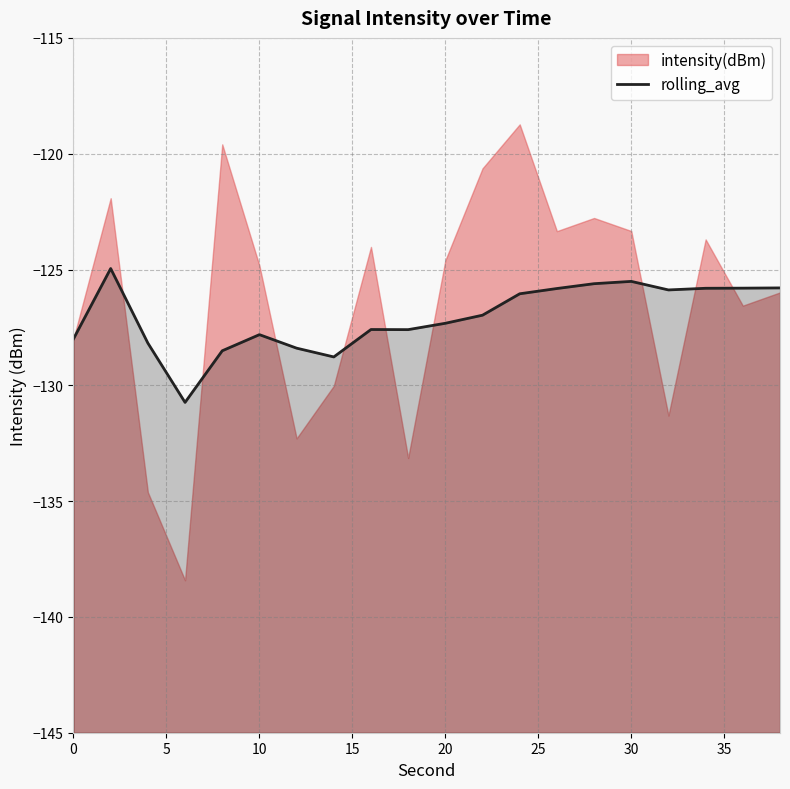

What is the average value?

-127.1